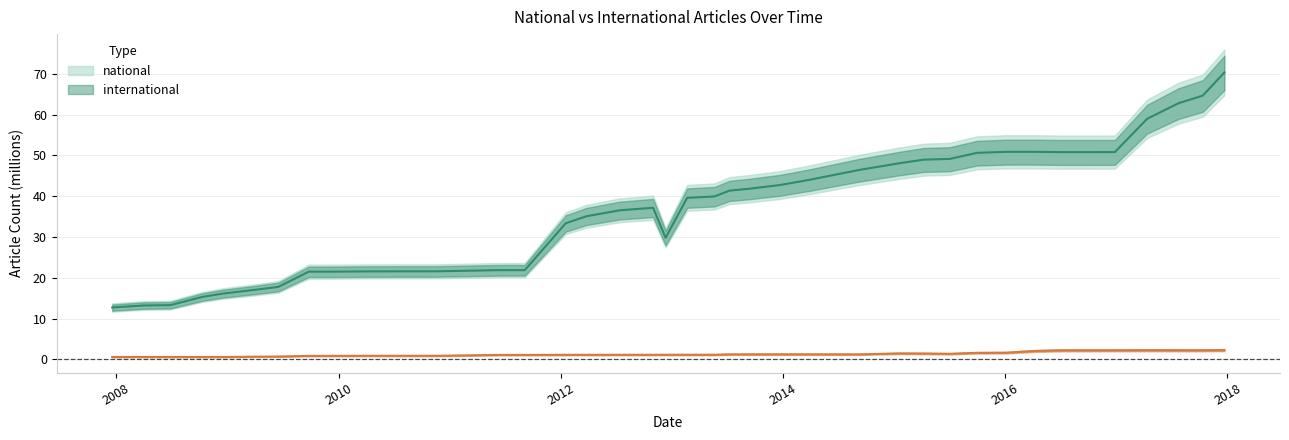

Read the international value at 2016-04-05.

2.0